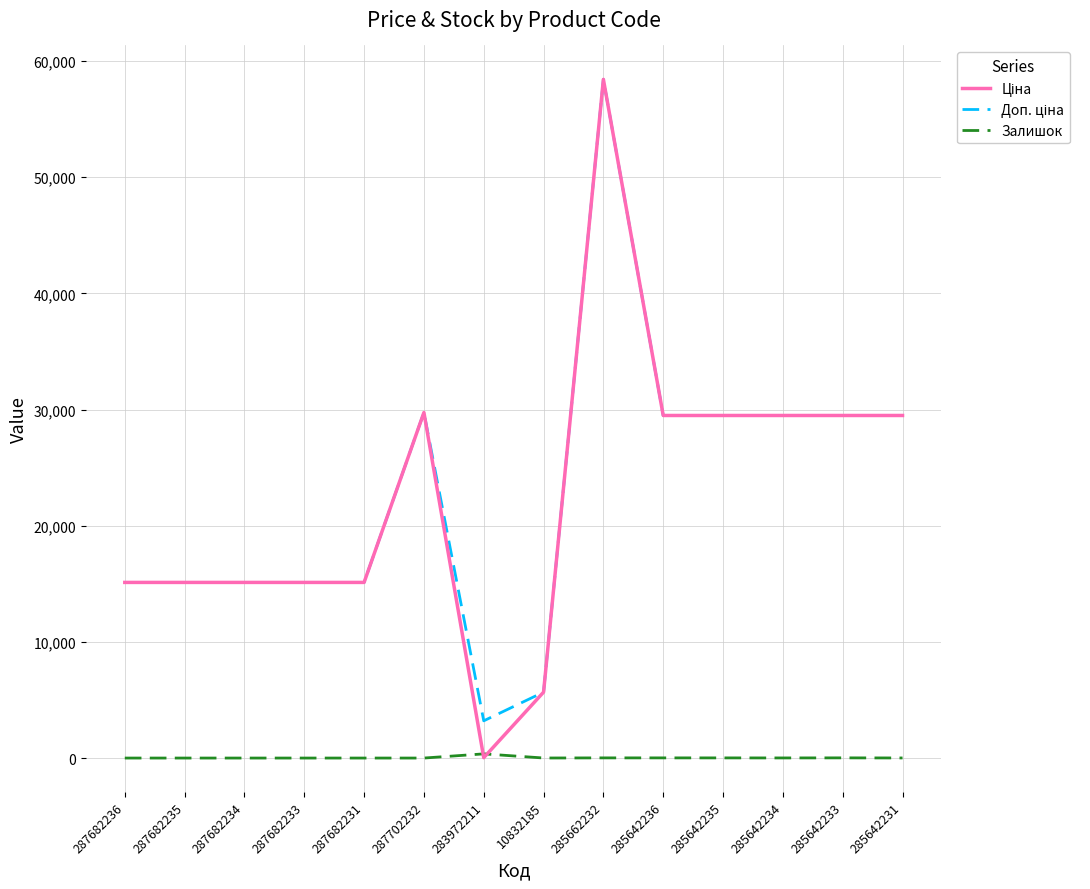

At which category is the sum across all series the highest?

285662232